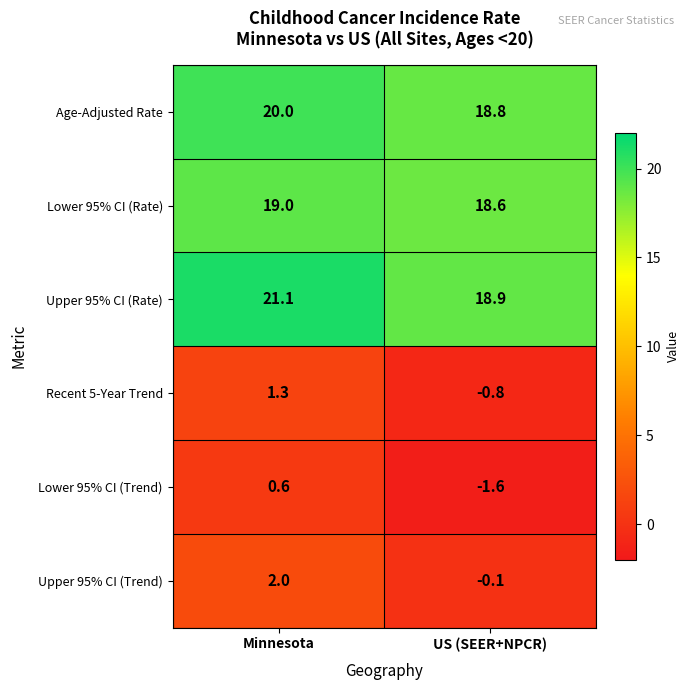

Reading left to right, transcribe all the data shown in this chart.

Age-Adjusted Rate: Minnesota=20.0	US (SEER+NPCR)=18.8
Lower 95% CI (Rate): Minnesota=19.0	US (SEER+NPCR)=18.6
Upper 95% CI (Rate): Minnesota=21.1	US (SEER+NPCR)=18.9
Recent 5-Year Trend: Minnesota=1.3	US (SEER+NPCR)=-0.8
Lower 95% CI (Trend): Minnesota=0.6	US (SEER+NPCR)=-1.6
Upper 95% CI (Trend): Minnesota=2.0	US (SEER+NPCR)=-0.1